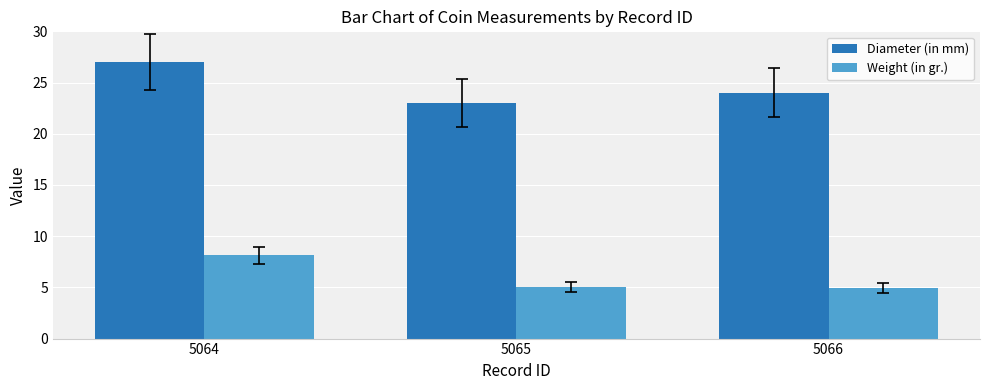

Which series has the widest spread of values?

Diameter (in mm)